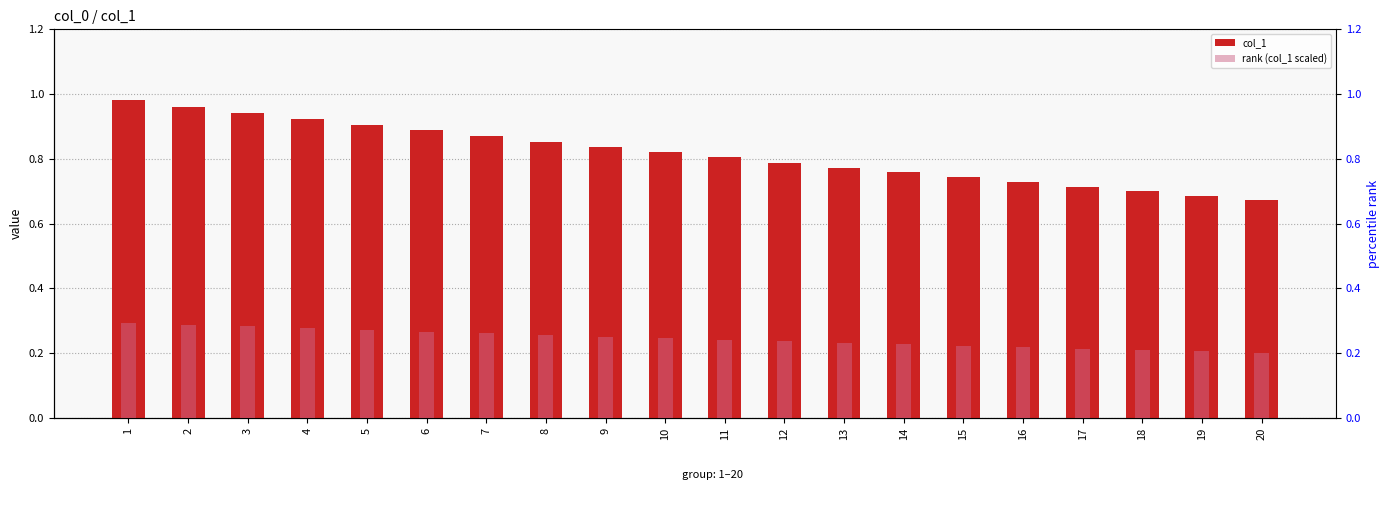

Is the value of col_1 at 18 greater than the value of rank (col_1 scaled) at 13?

Yes